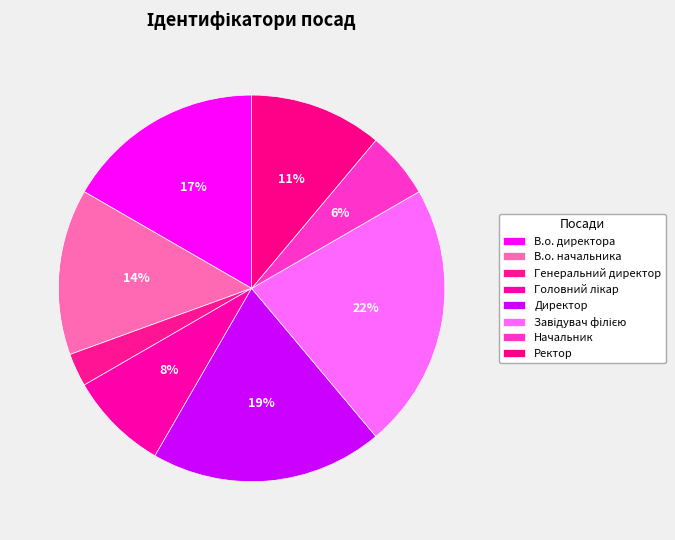

Which slice is the largest?

Завідувач філією